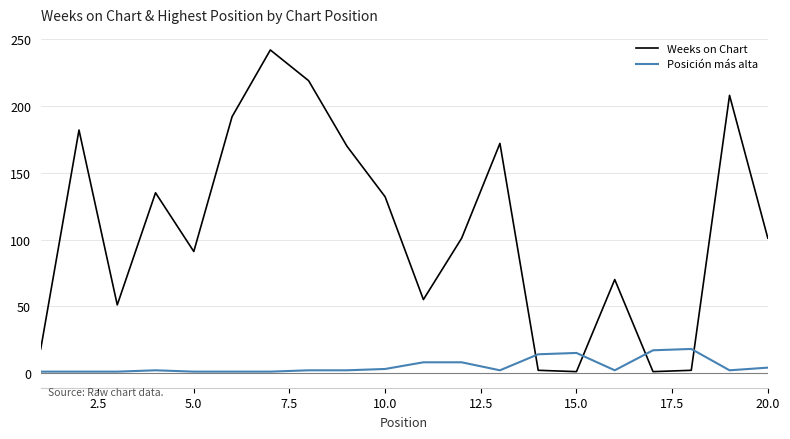

How many intersections are there between Weeks on Chart and Posición más alta?

4